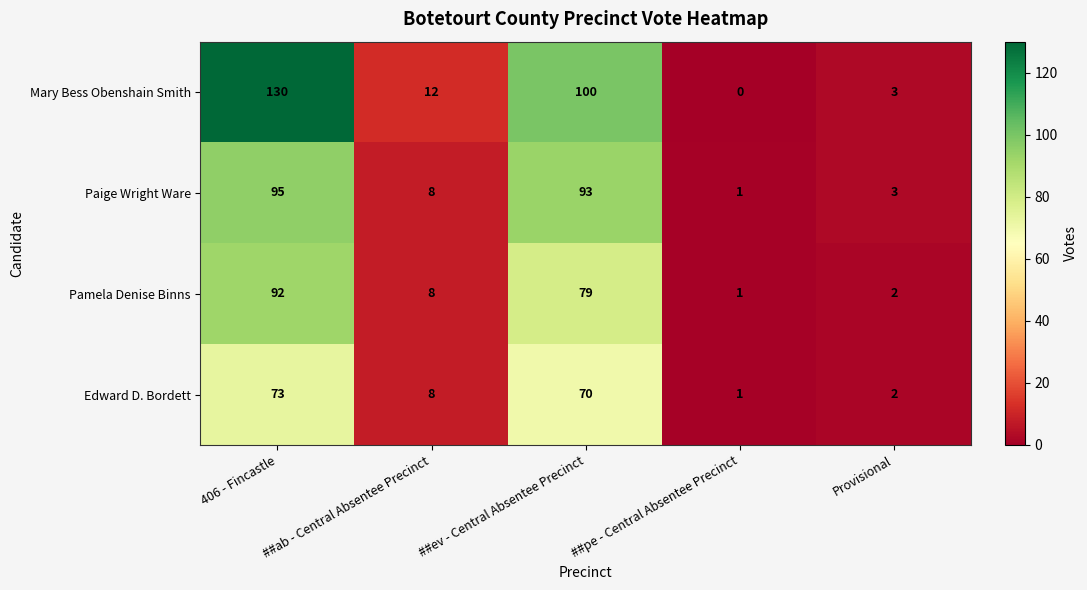

How many data points in Mary Bess Obenshain Smith are less than 12?

2